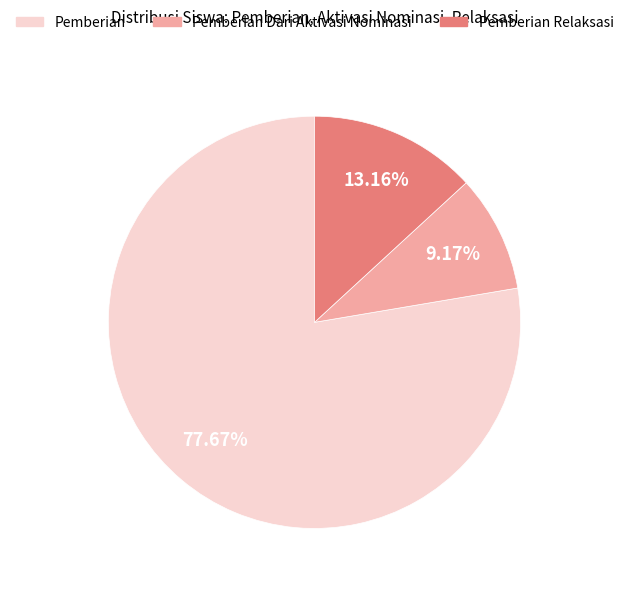

What is the largest slice in the pie chart?

Pemberian